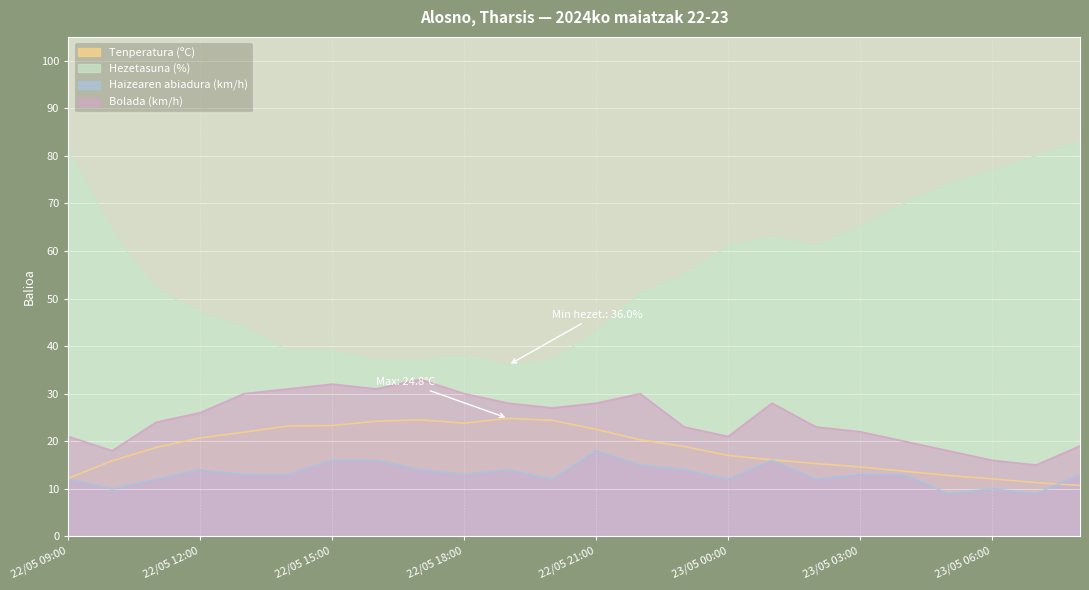

True or false: Hezetasuna (%) and Bolada (km/h) cross at least once.

False